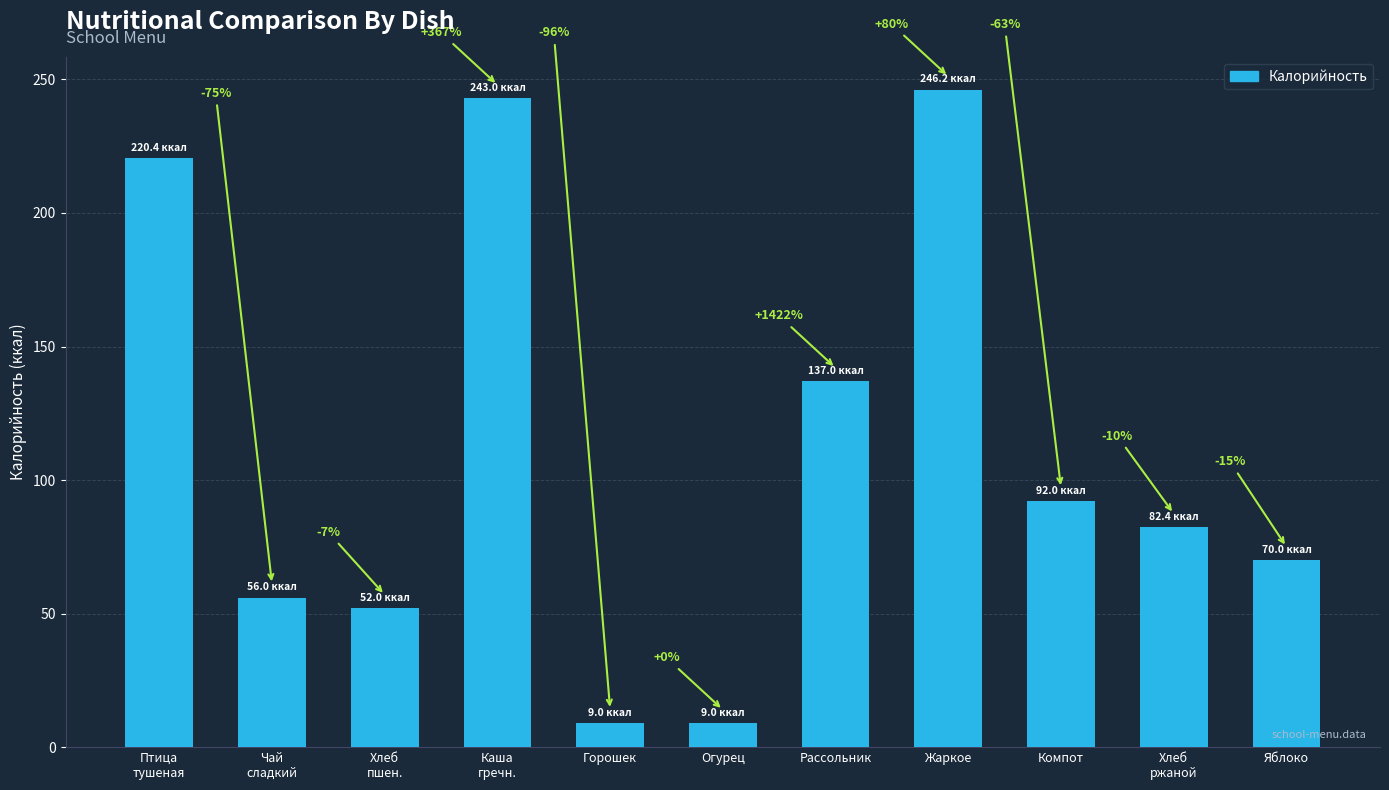

Rank the categories by value from highest to lowest.

Жаркое, Каша
гречн., Птица
тушеная, Рассольник, Компот, Хлеб
ржаной, Яблоко, Чай
сладкий, Хлеб
пшен., Горошек, Огурец